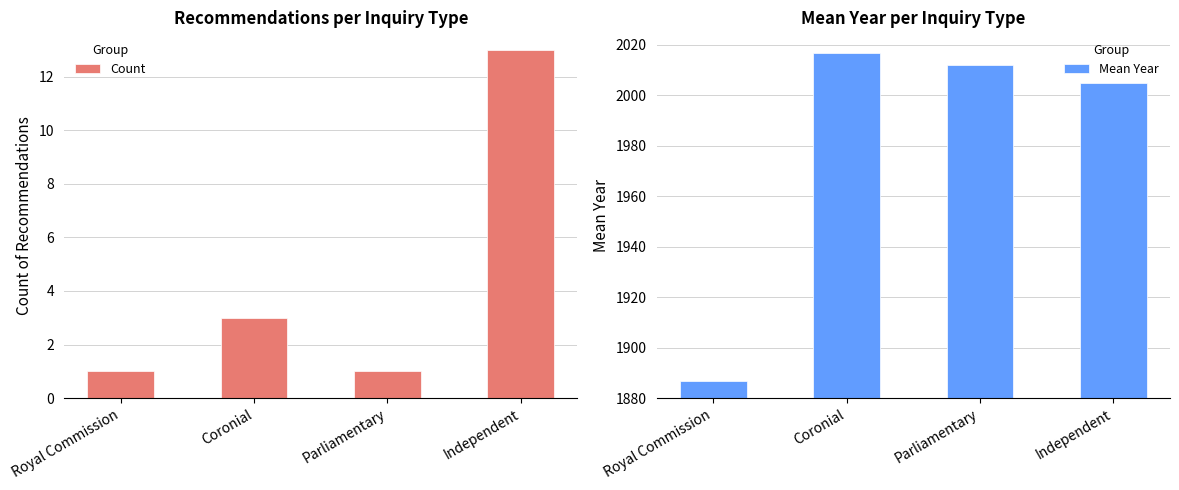

What is the greatest value displayed?

2017